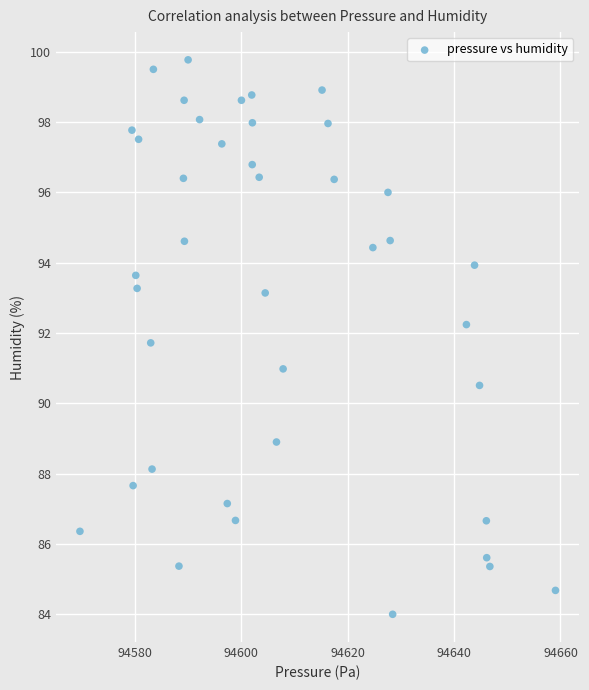

What is the range of Y values (max minus min)?

15.8